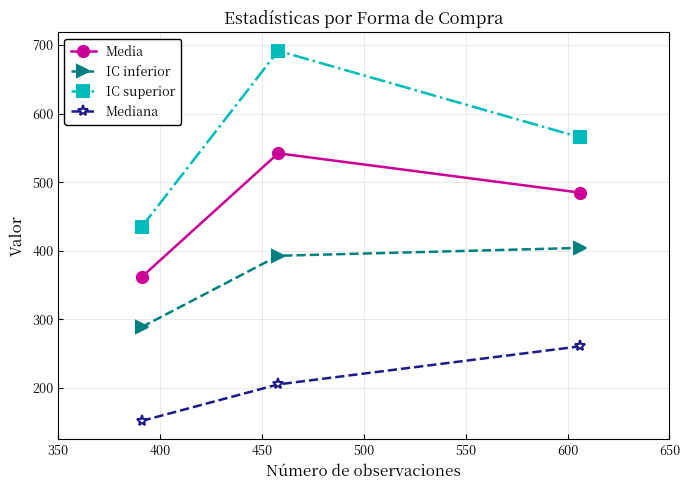

At how many categories does at least one series exceed 265?

3